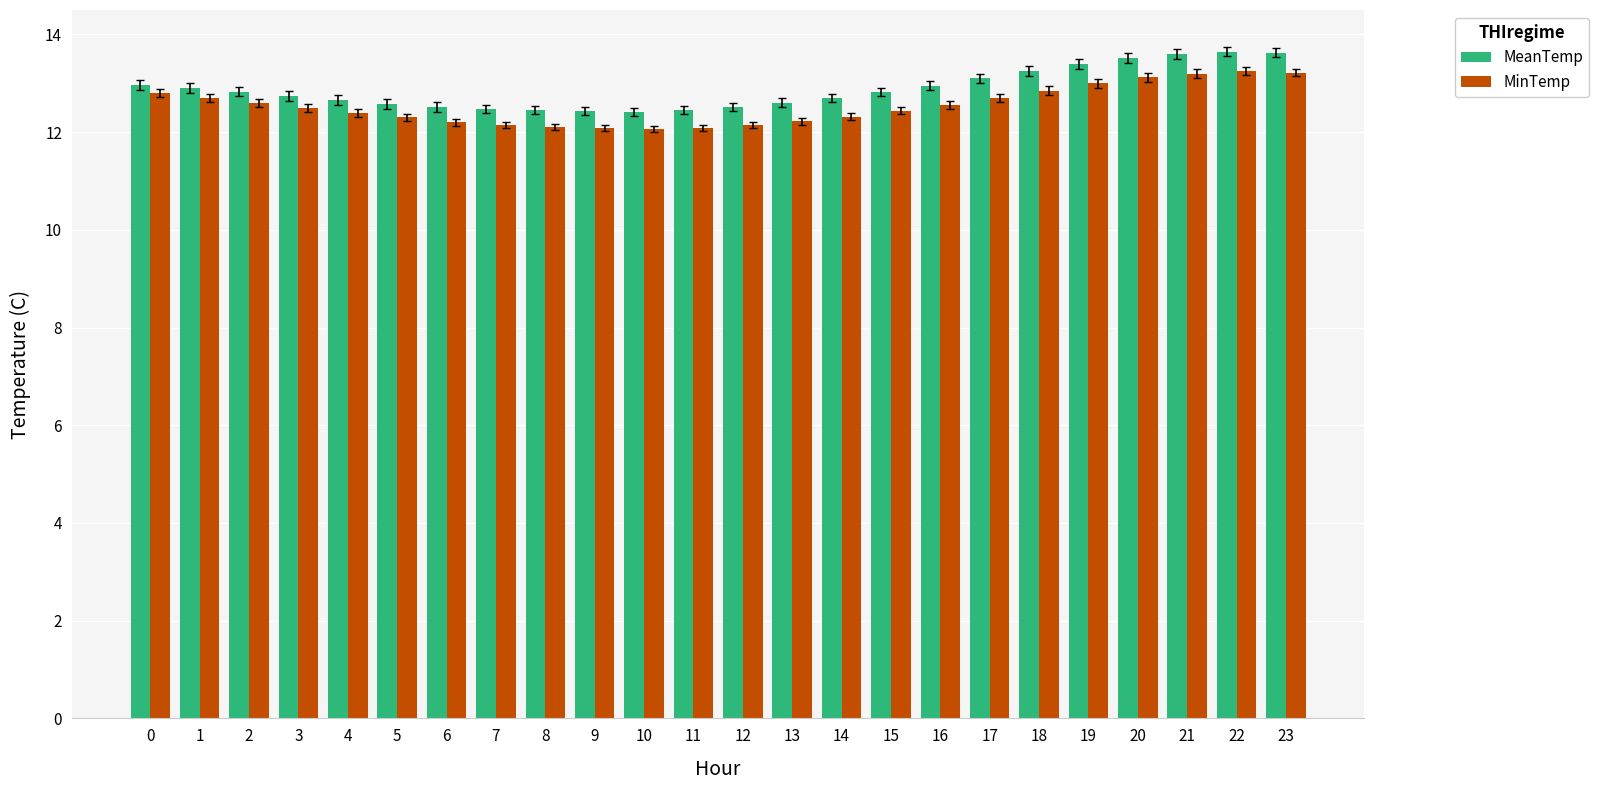

Which series changed the most between 15 and 23?

MeanTemp